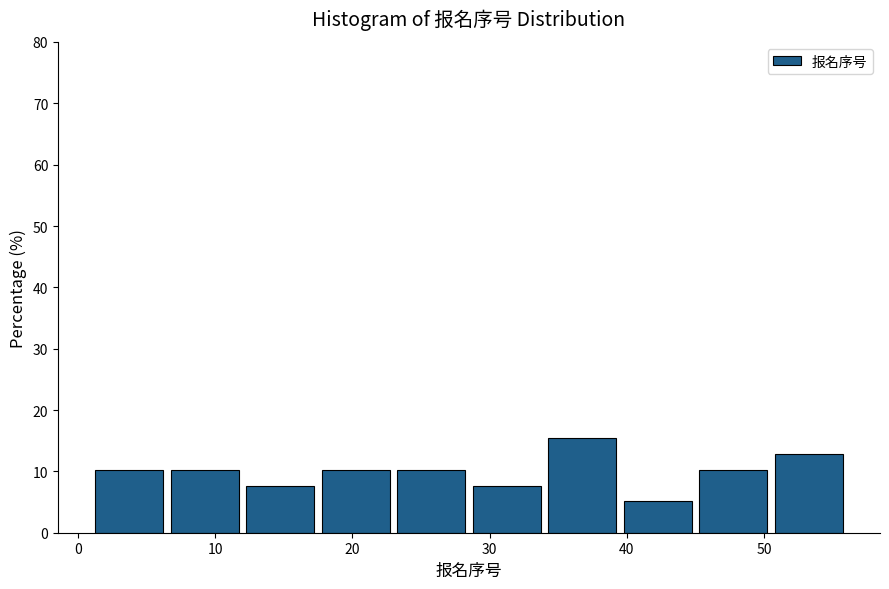

How tall is the bar that spans 45.0 to 50.5 on the x-axis? Neither the bar edges nor the heights are printed on the chart, so give them approximately, as read against the axes.

10